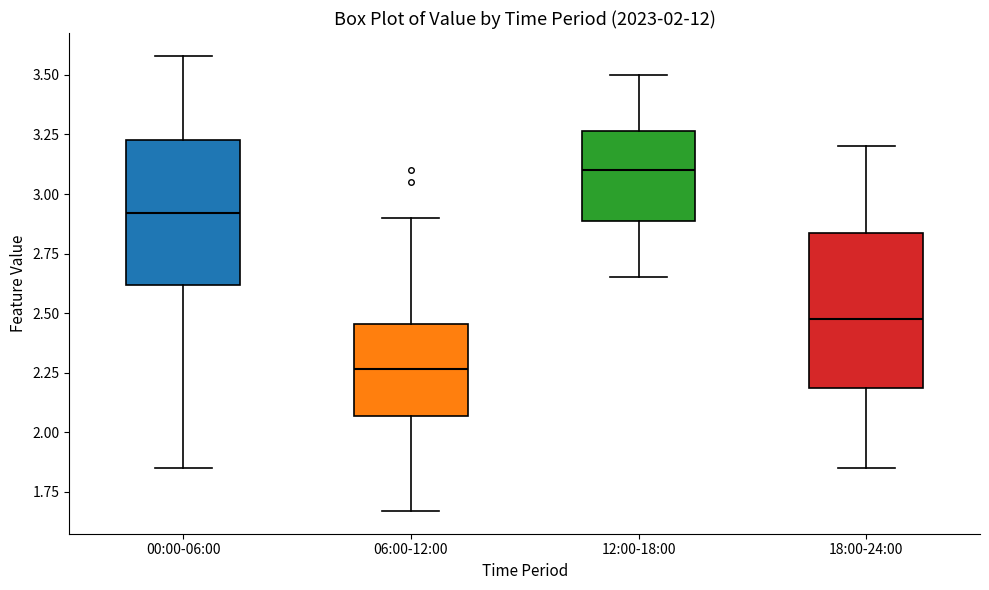

Which box has the highest median line?

12:00-18:00